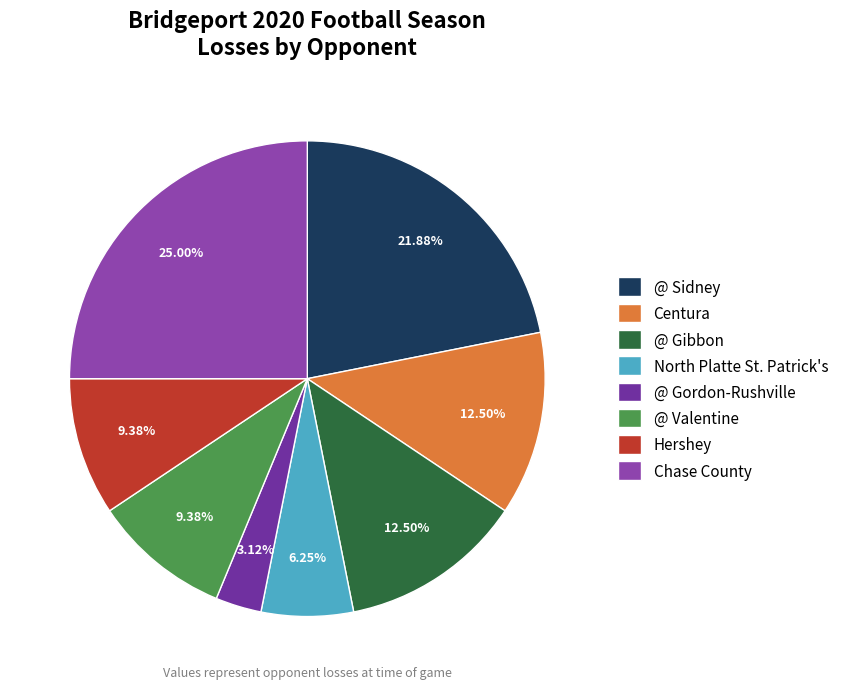

What is the ratio of the value at Chase County to the value at North Platte St. Patrick's?

4.0